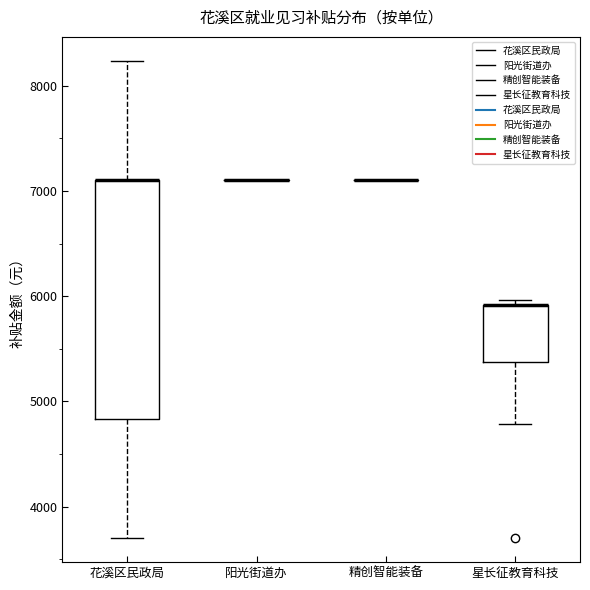

Reading left to right, read every box against the y-axis: the position of its median line, the range the box covers, and the ends of its whiskers. The values are not printed on the chart, so give them approximately, as read against the axis.

花溪区民政局: median 7100 (drawn on the box's upper edge), box 4800 to 7100, whiskers 3700 to 8200
阳光街道办: box collapsed to a line at 7100, whiskers 7100 to 7100
精创智能装备: box collapsed to a line at 7100, whiskers 7100 to 7100
星长征教育科技: median 5900 (drawn on the box's upper edge), box 5400 to 5900, whiskers 4800 to 6000